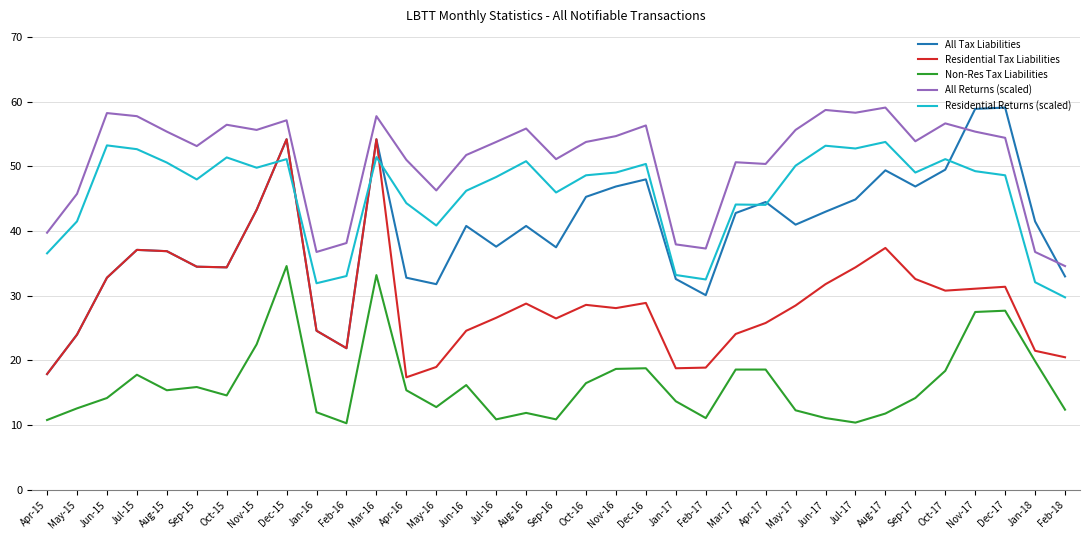

At Dec-17, list the series in order from largest to smallest.

All Tax Liabilities, All Returns (scaled), Residential Returns (scaled), Residential Tax Liabilities, Non-Res Tax Liabilities